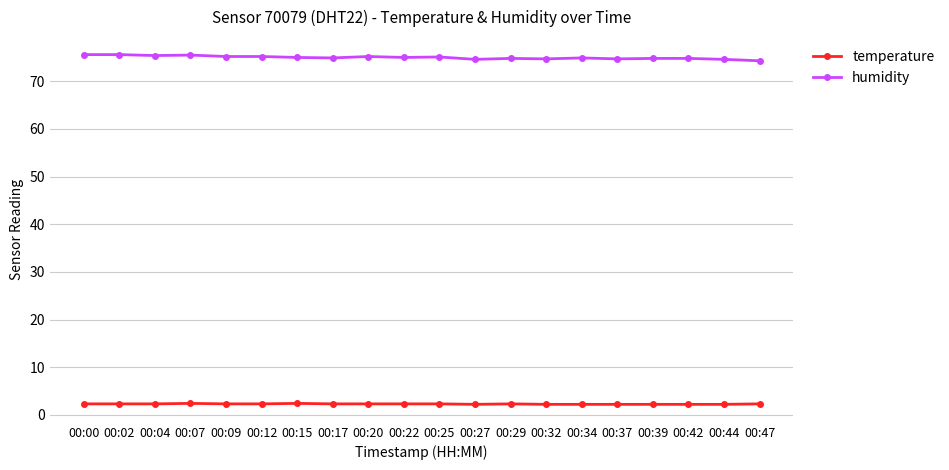

What is the spread (max minus min) of values at 00:00?

73.3